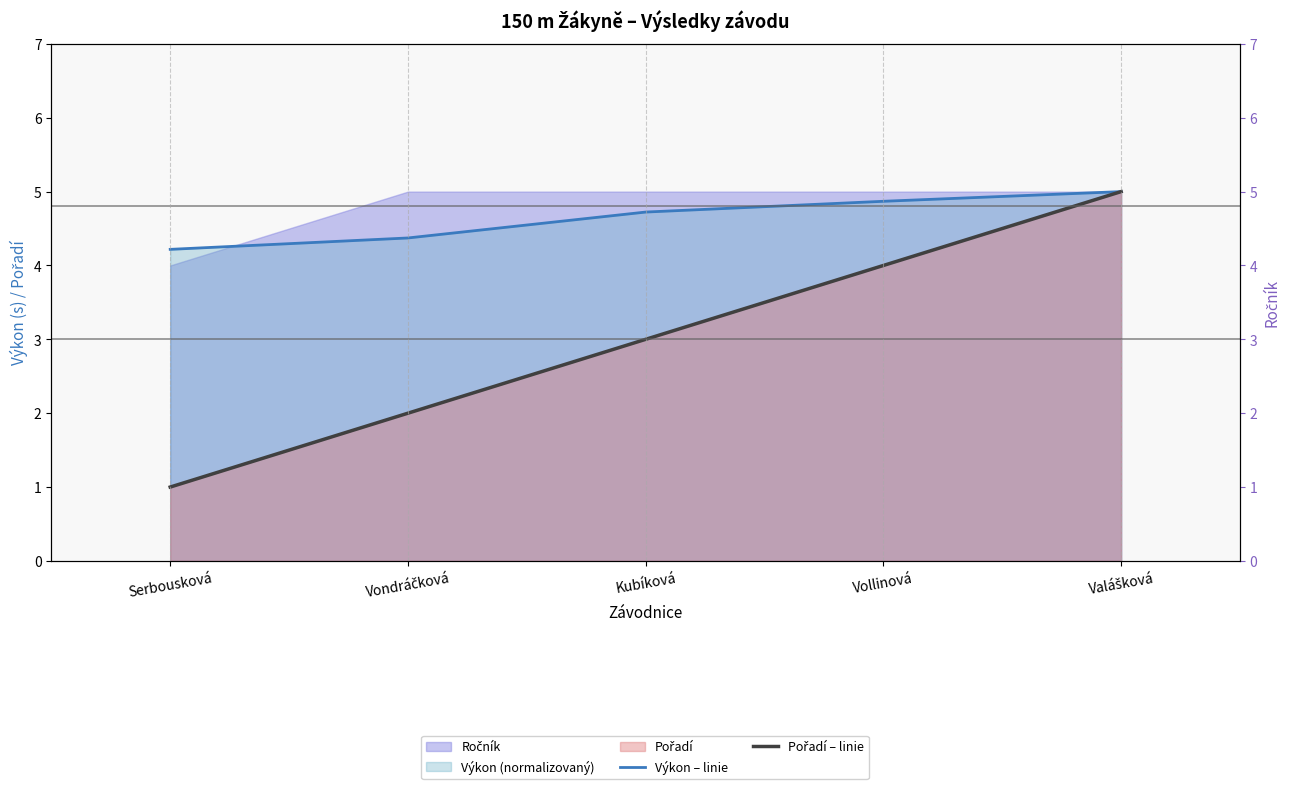

Where is Pořadí – linie nearest to the value 3?

Kubíková